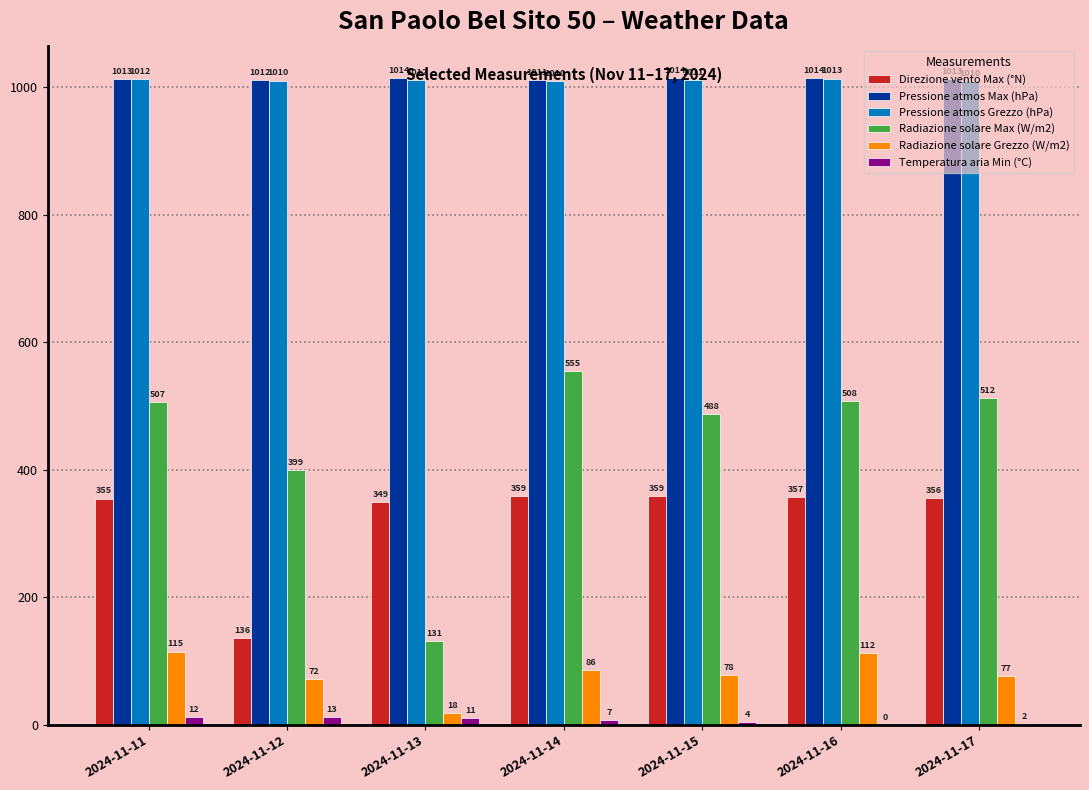

The Pressione atmos Grezzo (hPa) series shows 304.6 at 2024-11-16. True or false?

False